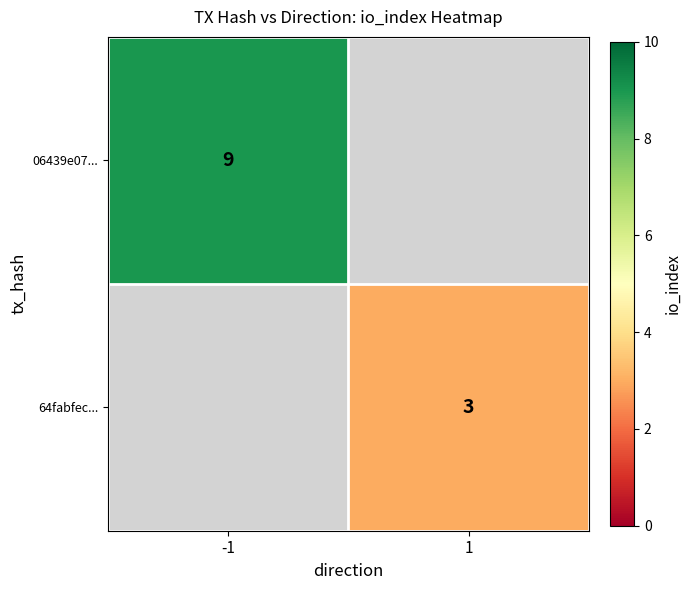

Is it true that 64fabfec... equals 4 at 1?

False